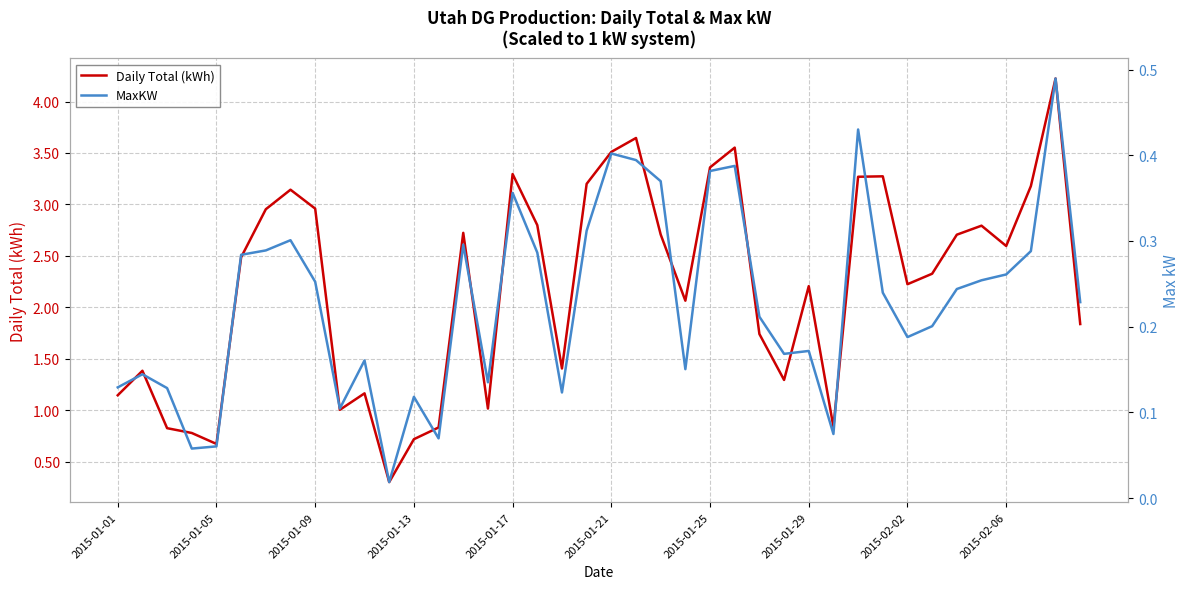

The value of Daily Total (kWh) at 23 is 0.8. True or false?

False